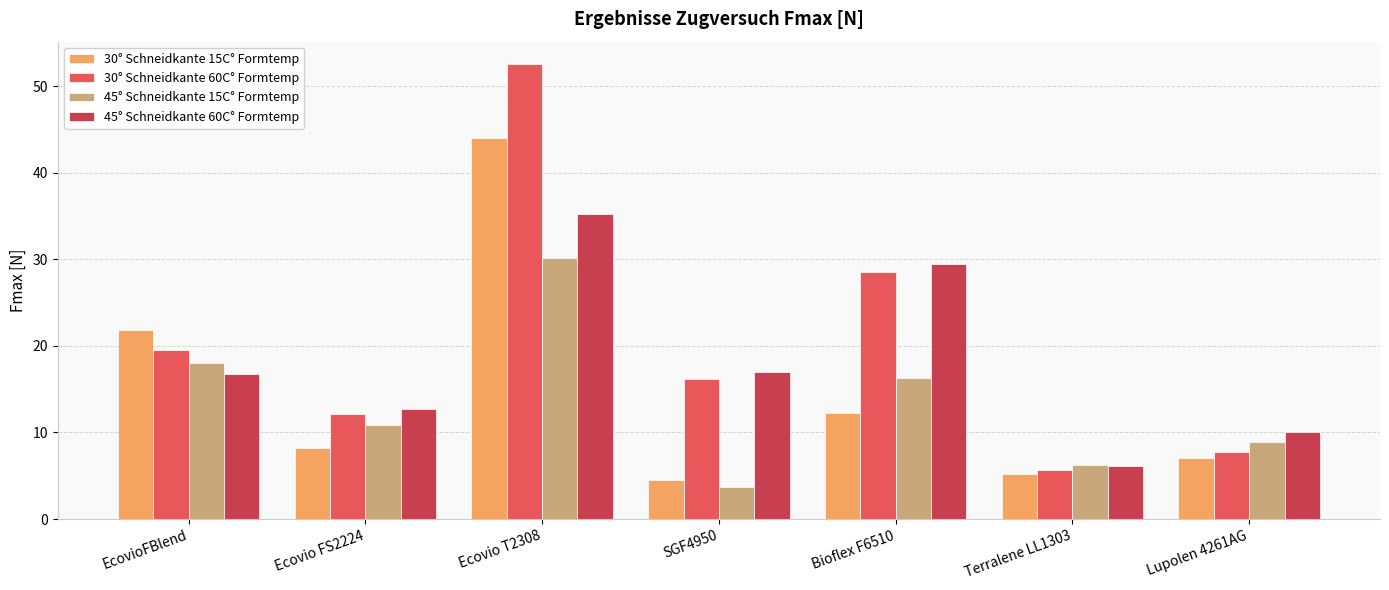

What is the difference between the 45° Schneidkante 15C° Formtemp values at EcovioFBlend and Ecovio T2308?

12.2